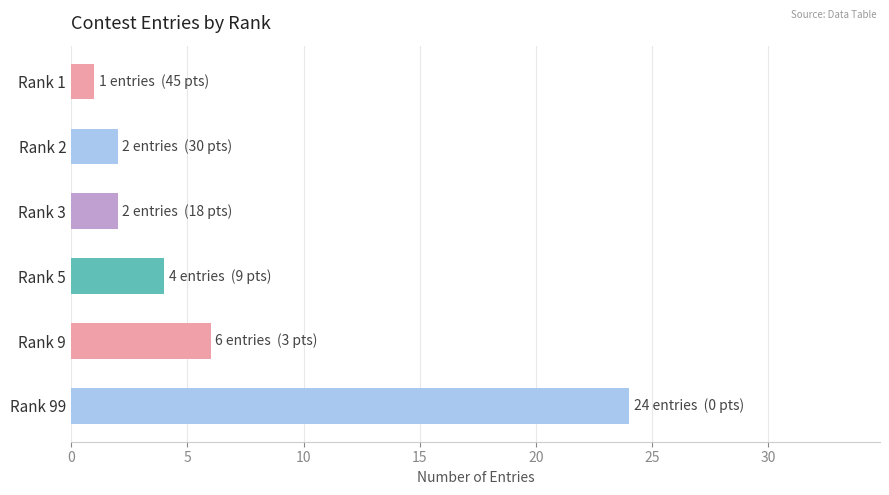

What is the ratio of the value at Rank 2 to the value at Rank 5?

0.5